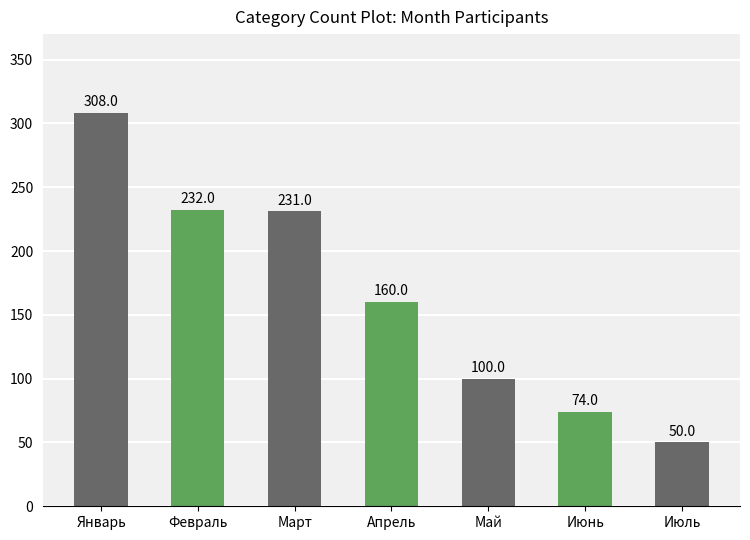

What is the sum of the values at Июль and Март?

281